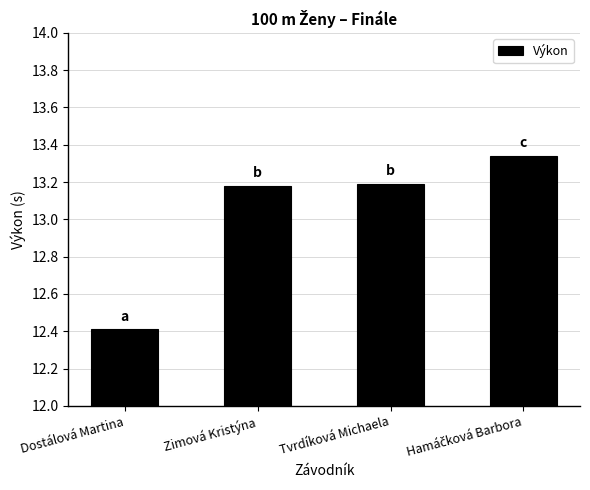

What is the average value?

13.0